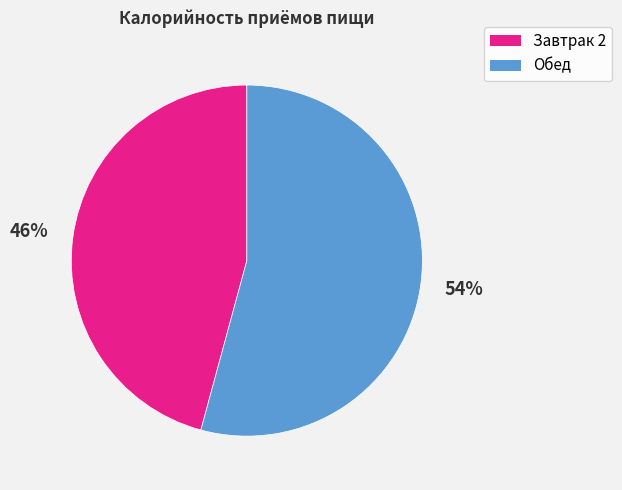

How many slices are in this pie chart?

2